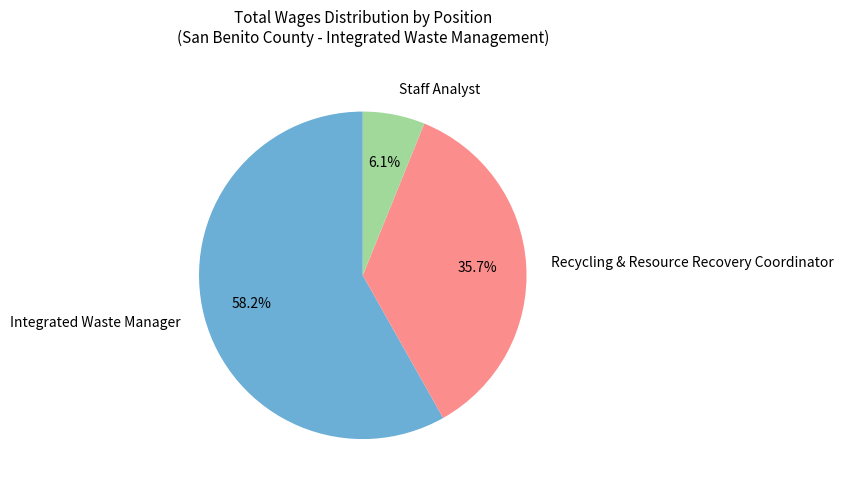

Is it true that Staff Analyst is 11% of the pie?

False